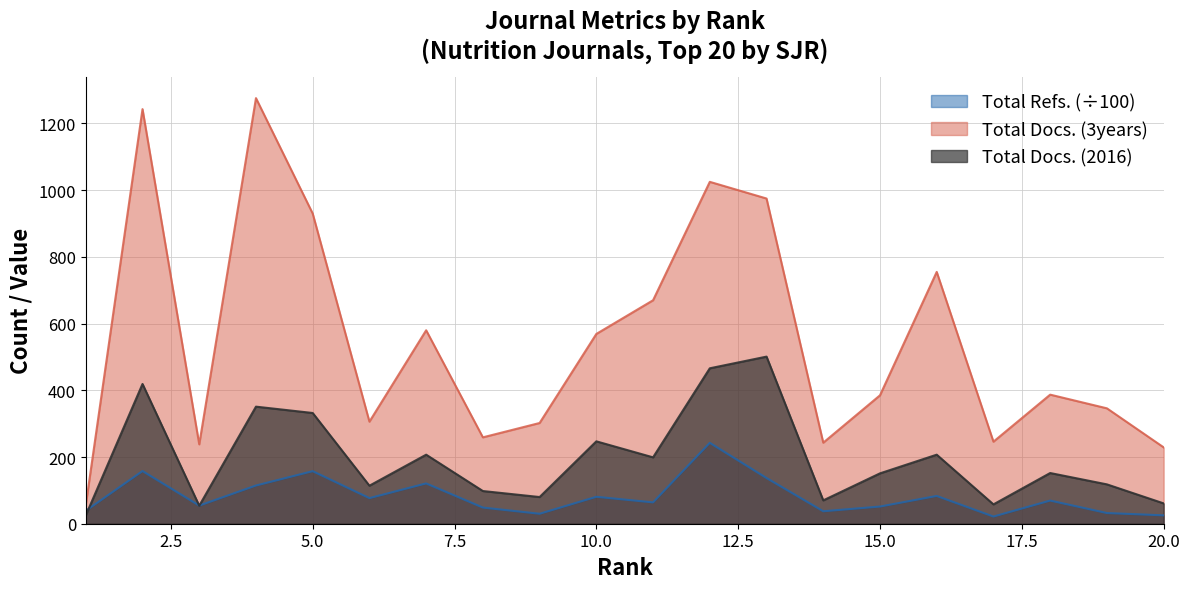

What is the average value of the Total Refs. series?

82.2